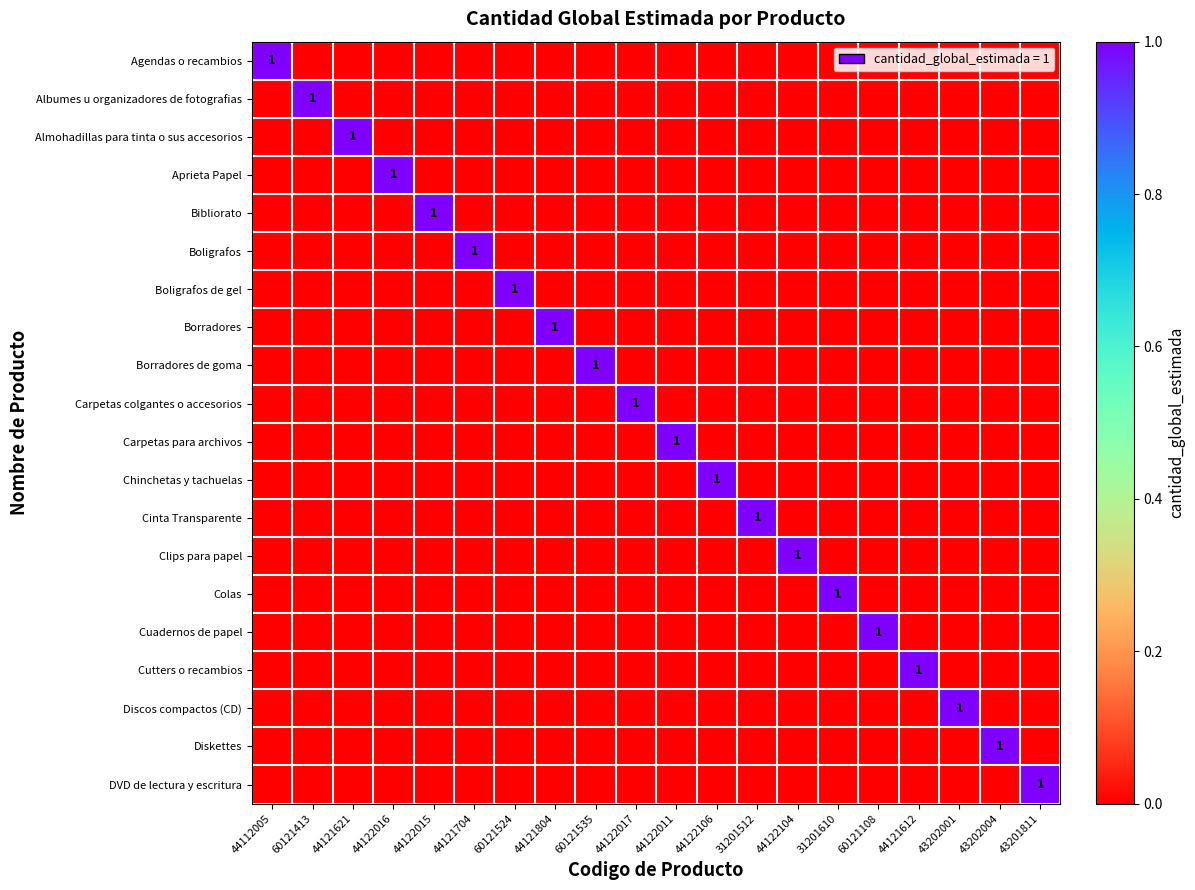

The value of Borradores de goma at 60121535 is 0. True or false?

False